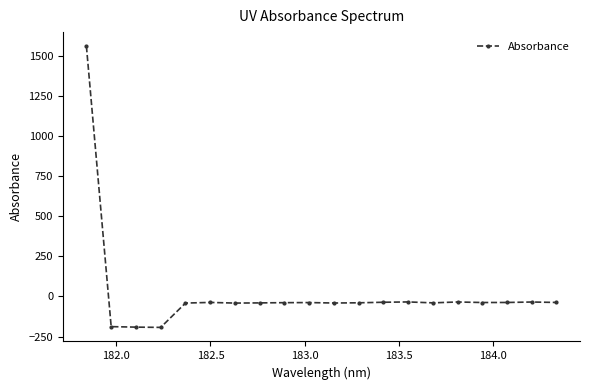

How many series are shown in this chart?

1